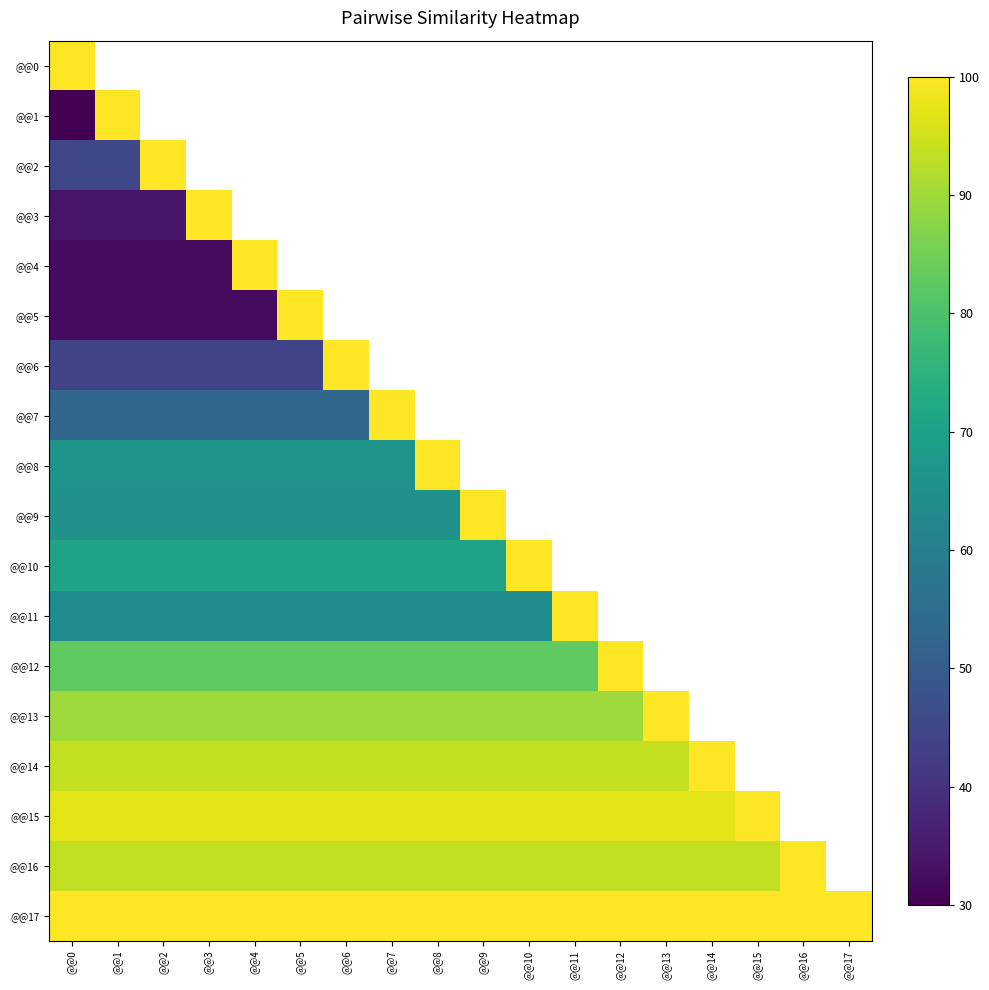

Which series has the largest total across all categories?

@@17